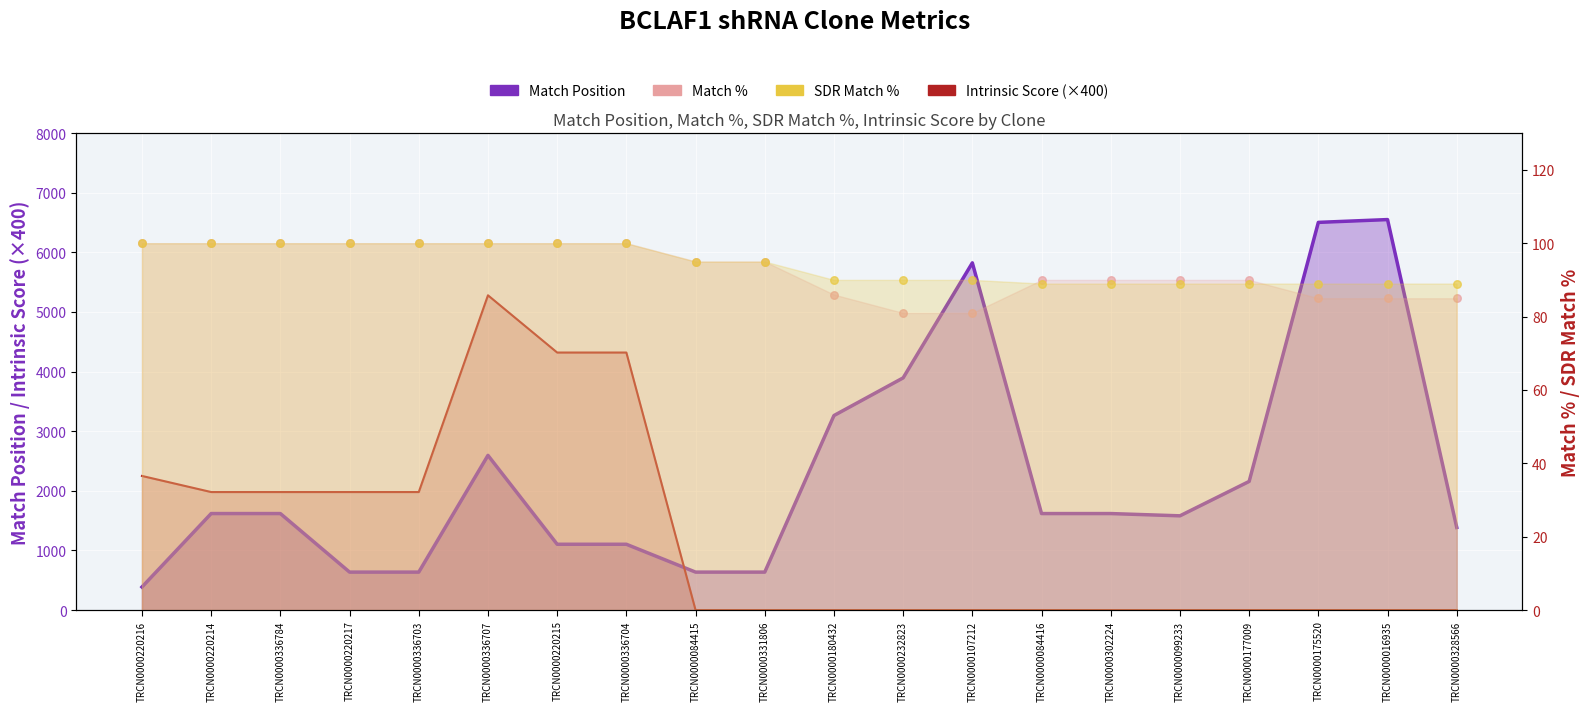

Which series reaches the minimum Y coordinate?

Intrinsic Score (×400)